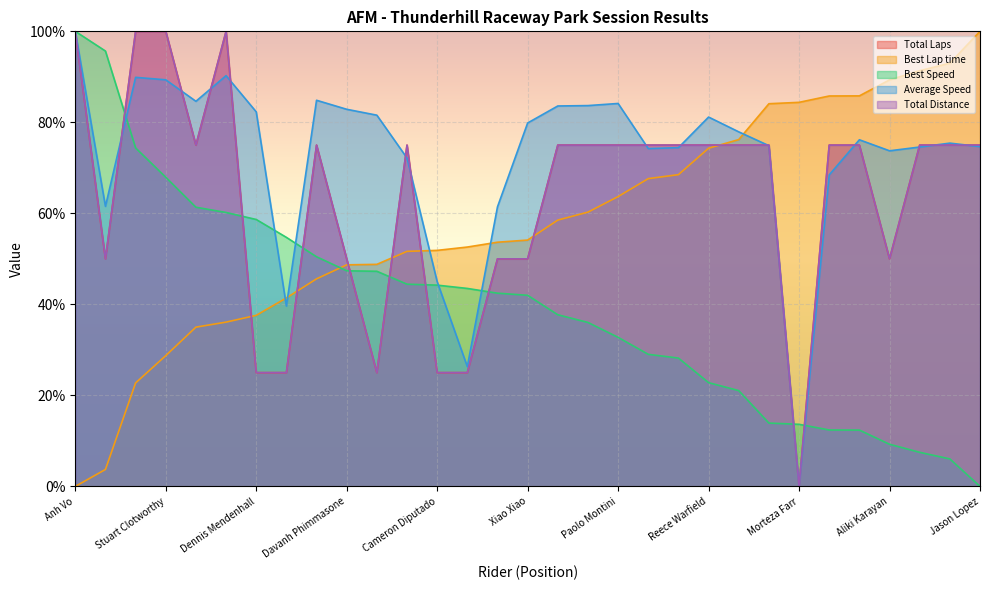

What is the spread (max minus min) of values at Max Klein?

73.4